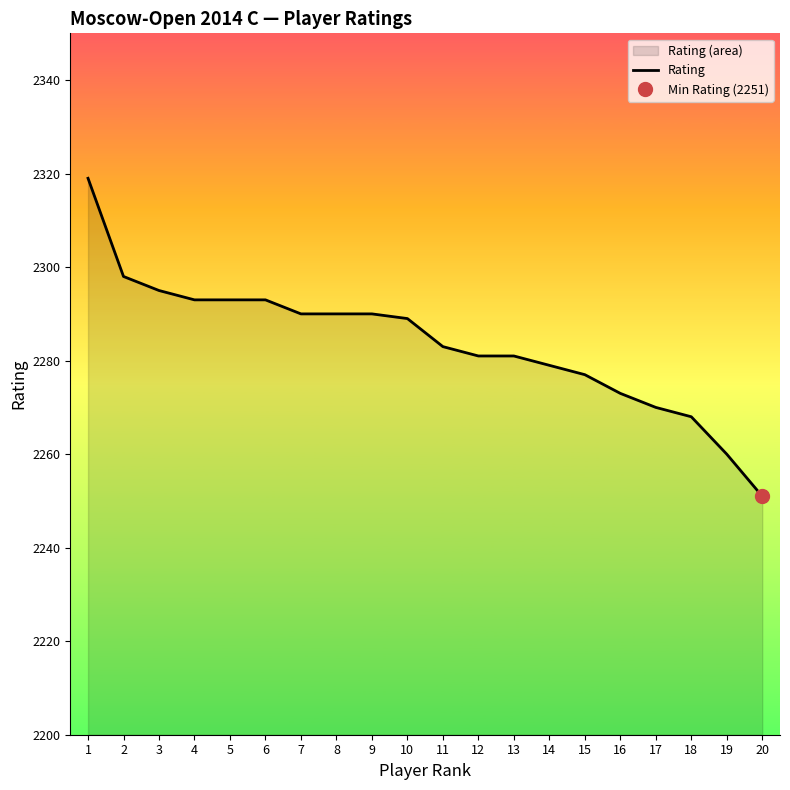

What is the sum of the values at 17 and 13?

4551